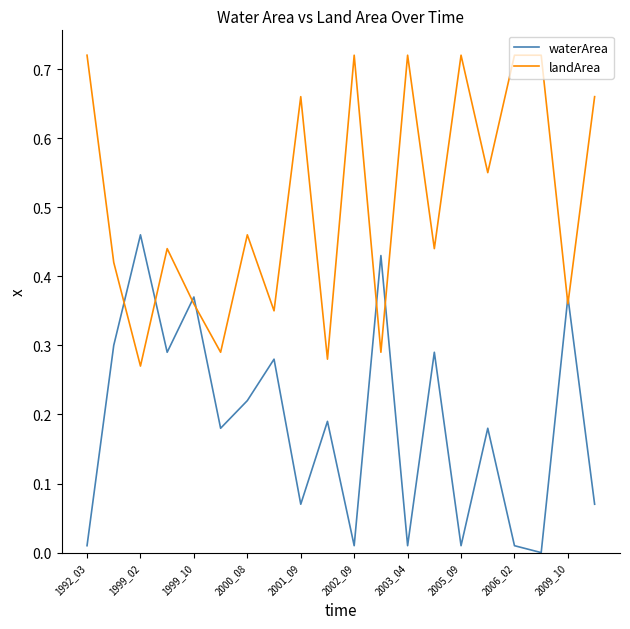

How many landArea values are between 0 and 1?

20